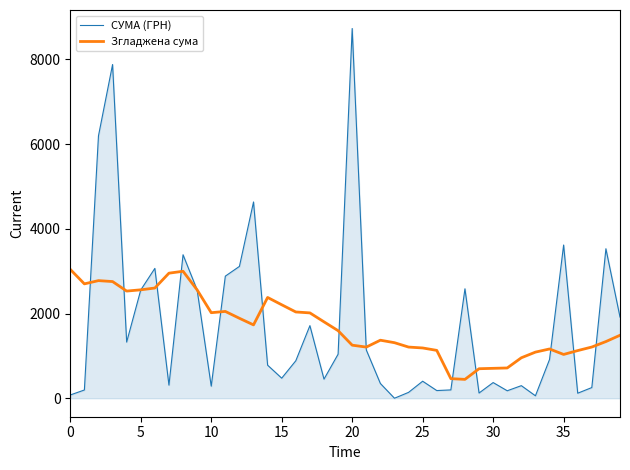

Which series ends up on top after the final intersection of Згладжена сума and СУМА (ГРН)?

СУМА (ГРН)